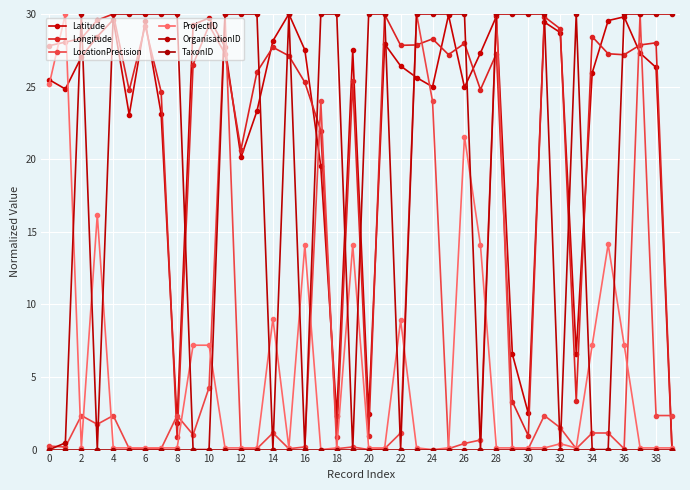

How many categories are shown in the chart?

40